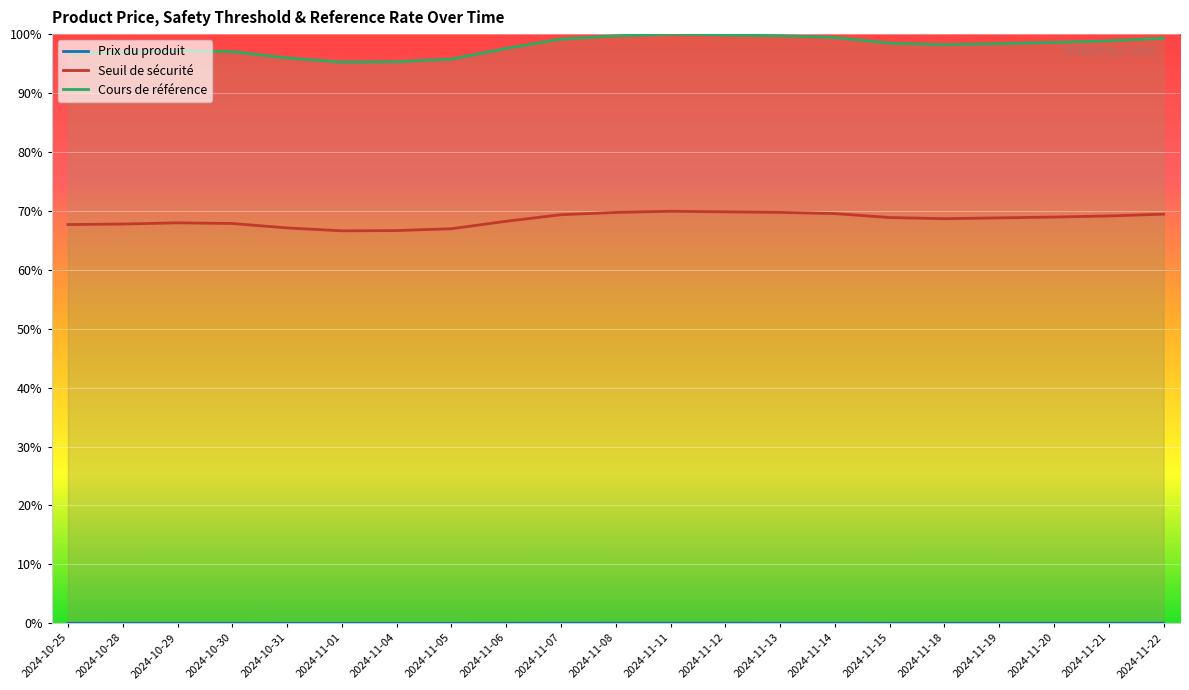

At how many categories does at least one series exceed 0?

21